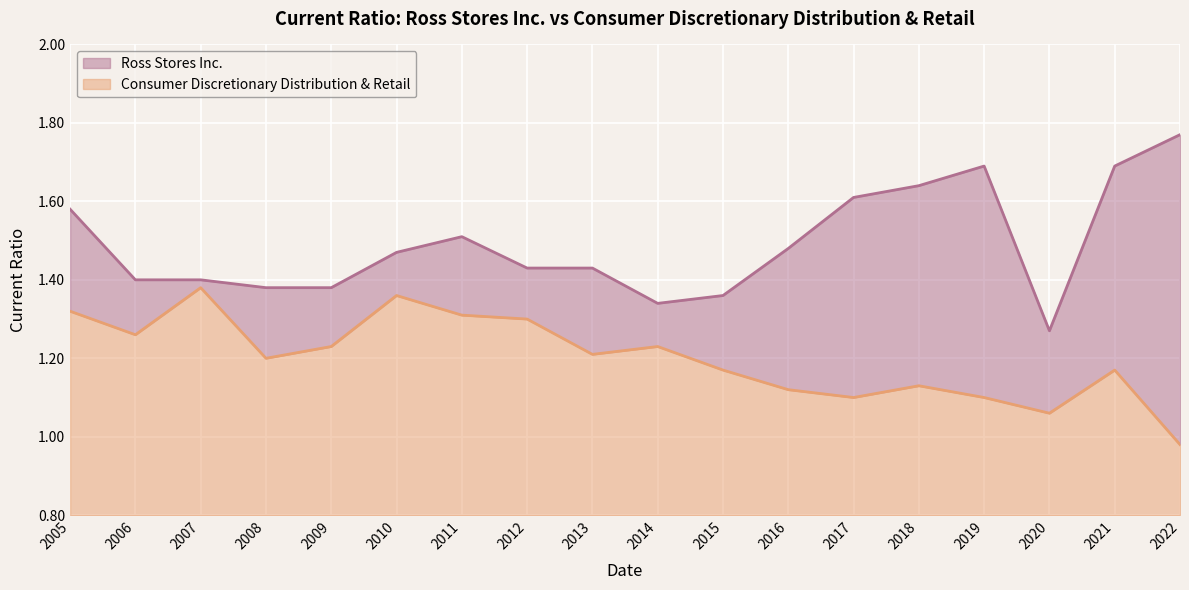

True or false: Ross Stores Inc. has more than 0 points higher than both neighbors.

True